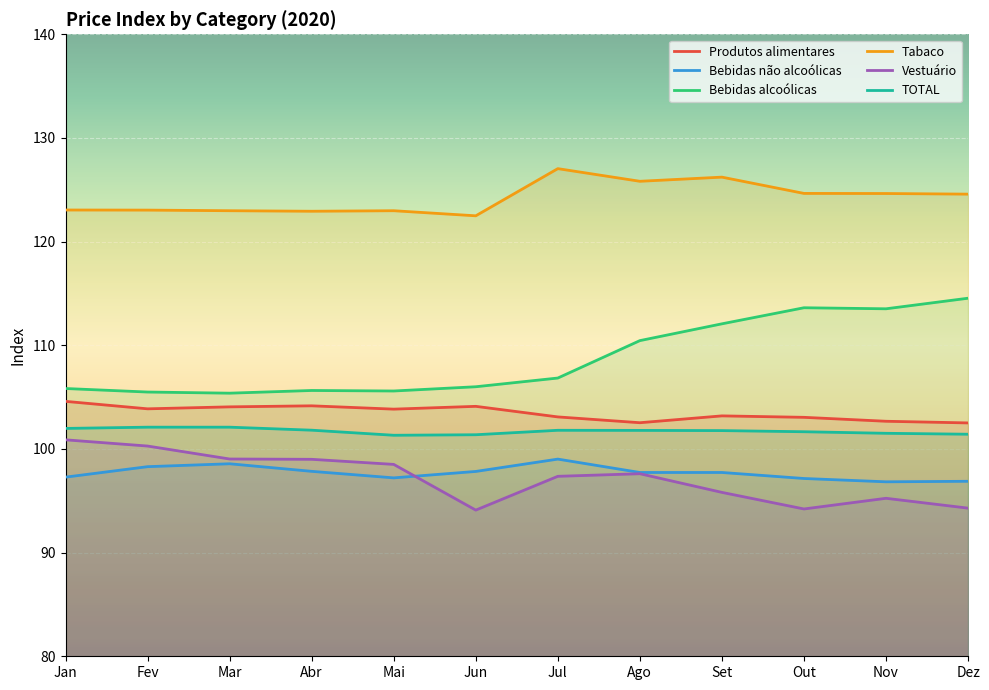

Is it true that Vestuário equals 97.6 at Ago?

True